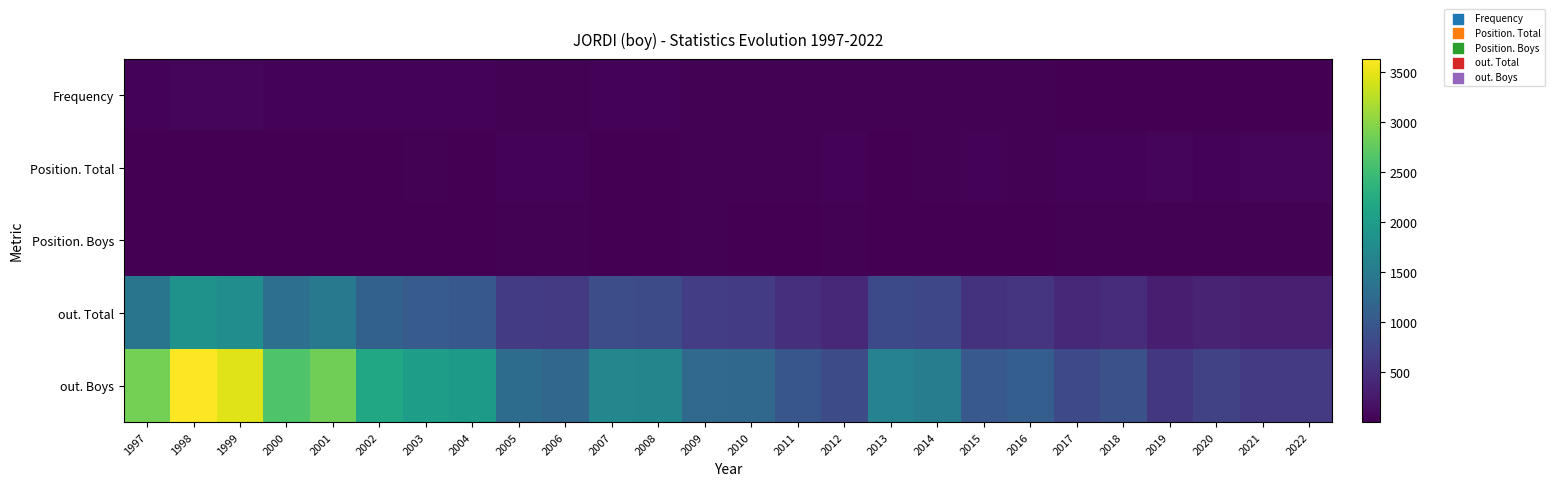

Reading left to right, extract all data points from this chart.

Frequency: 1997=36	1998=47	1999=47	2000=37	2001=42	2002=33	2003=34	2004=34	2005=23	2006=23	2007=33	2008=37	2009=28	2010=28	2011=26	2012=20	2013=29	2014=28	2015=18	2016=18	2017=13	2018=14	2019=9	2020=10	2021=9	2022=9
Position. Total: 1997=10	1998=3	1999=4	2000=10	2001=6	2002=13	2003=18	2004=15	2005=33	2006=35	2007=16	2008=9	2009=28	2010=26	2011=26	2012=35	2013=13	2014=18	2015=31	2016=28	2017=35	2018=31	2019=55	2020=40	2021=46	2022=45
Position. Boys: 1997=5	1998=2	1999=2	2000=3	2001=3	2002=7	2003=9	2004=8	2005=19	2006=20	2007=8	2008=3	2009=17	2010=14	2011=14	2012=20	2013=7	2014=10	2015=16	2016=13	2017=18	2018=19	2019=26	2020=20	2021=27	2022=22
out. Total: 1997=1416	1998=1867	1999=1786	2000=1332	2001=1466	2002=1131	2003=1047	2004=1005	2005=650	2006=625	2007=863	2008=843	2009=655	2010=627	2011=506	2012=424	2013=822	2014=784	2015=527	2016=550	2017=411	2018=465	2019=305	2020=351	2021=324	2022=321
out. Boys: 1997=2880	1998=3632	1999=3461	2000=2635	2001=2846	2002=2161	2003=2030	2004=1979	2005=1285	2006=1197	2007=1686	2008=1664	2009=1239	2010=1209	2011=979	2012=834	2013=1614	2014=1533	2015=1017	2016=1086	2017=807	2018=901	2019=595	2020=710	2021=623	2022=619